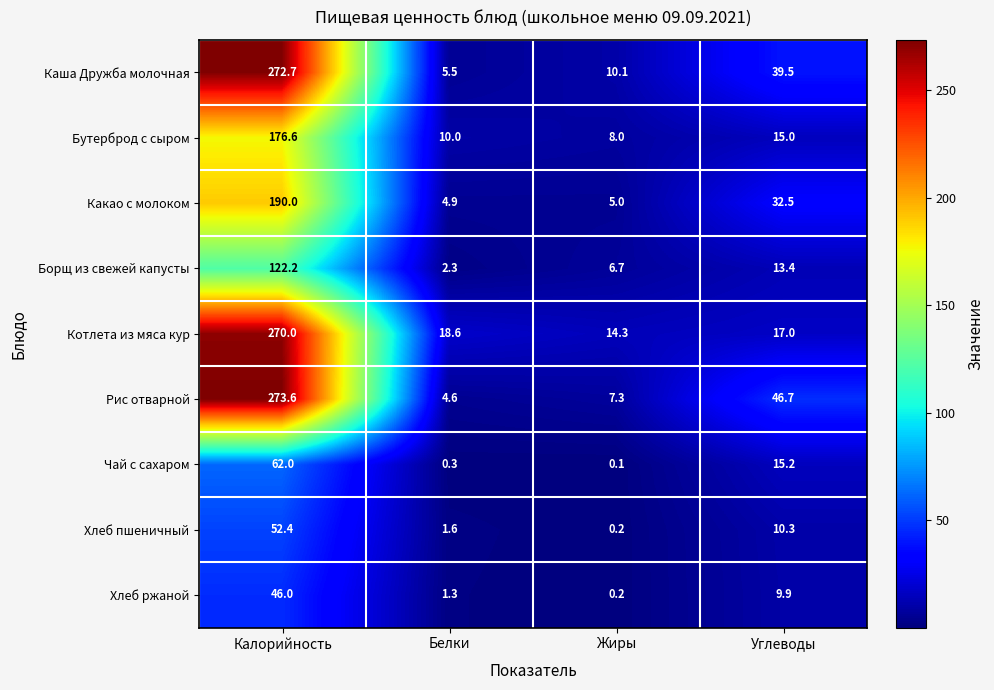

Which category has the highest value in the Хлеб ржаной series?

Калорийность